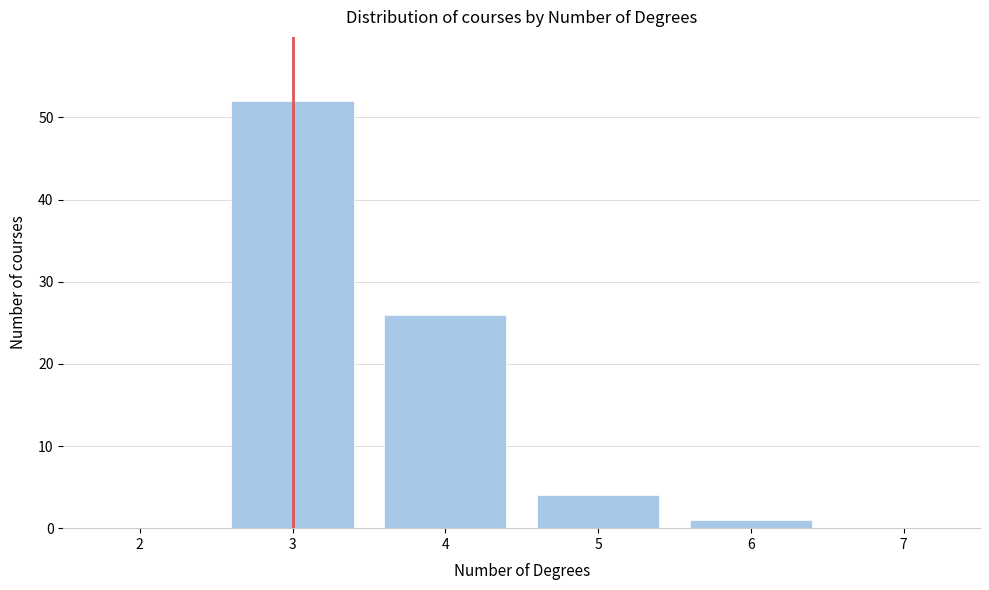

Reading left to right, list every bar in this chart as the range it spans on the x-axis followed by its height. The values are not printed on the chart, so give them approximately, as read against the axis.

1.5 to 2.5: 0
2.5 to 3.5: 52
3.5 to 4.5: 26
4.5 to 5.5: 4
5.5 to 6.5: 1
6.5 to 7.5: 0